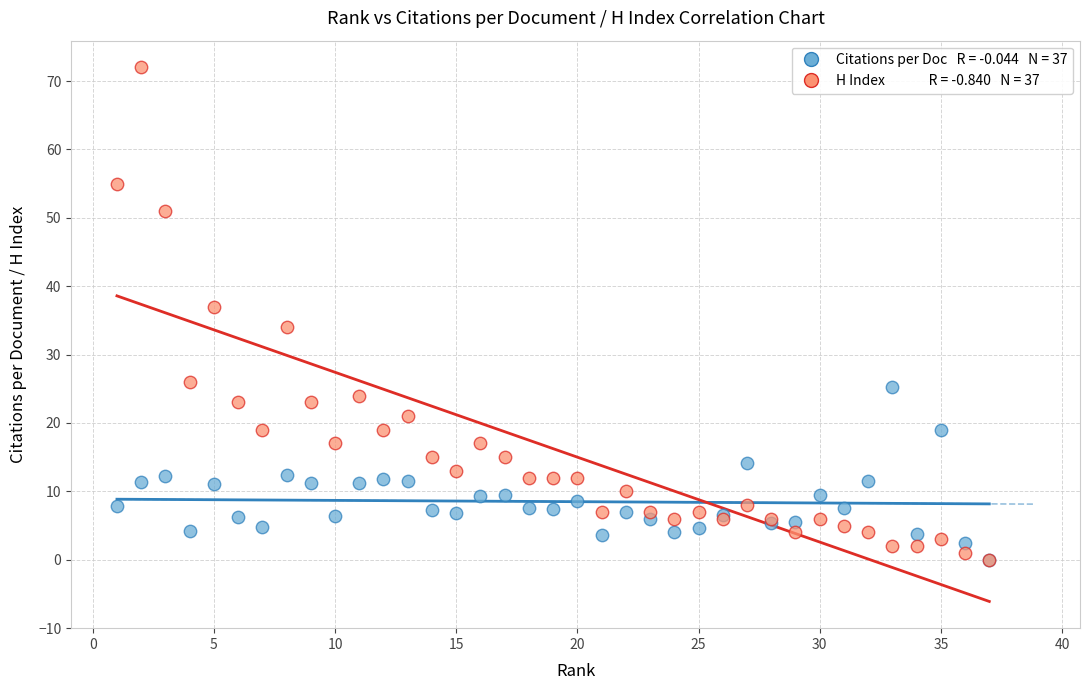

Across all series, what Y value is closest to 36?

37.0